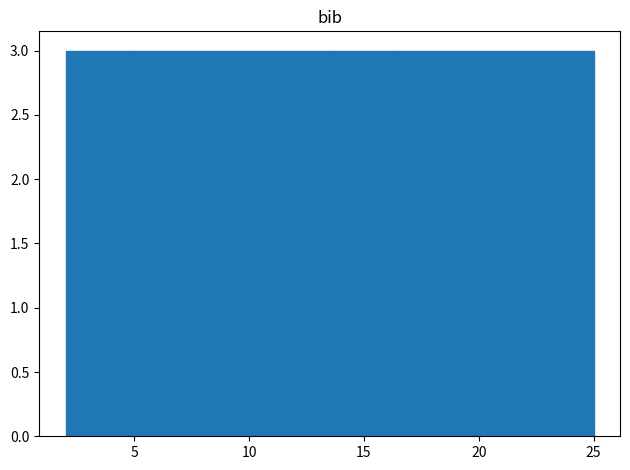

Reading left to right, list every bar in this chart as the range it spans on the x-axis followed by its height. Neither the bar edges nor the heights are printed on the chart, so give them approximately, as read against the axes.

2.0 to 5.0: 3
5.0 to 8.0: 3
8.0 to 10.5: 3
10.5 to 13.5: 3
13.5 to 16.5: 3
16.5 to 19.5: 3
19.5 to 22.0: 3
22.0 to 25.0: 3